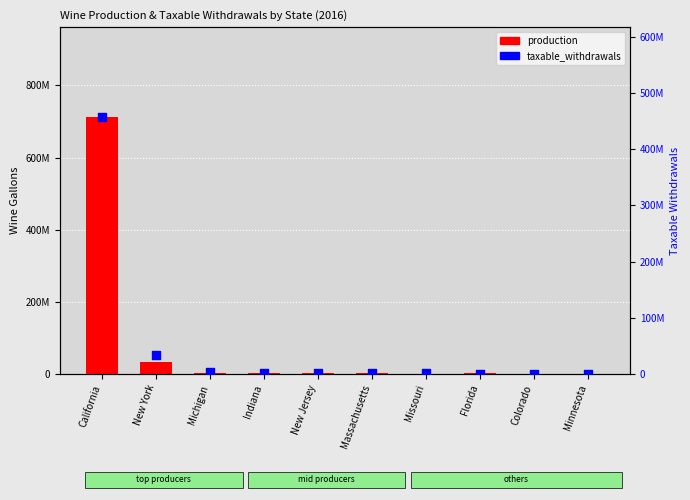

At how many categories does at least one series exceed 407897474?

1